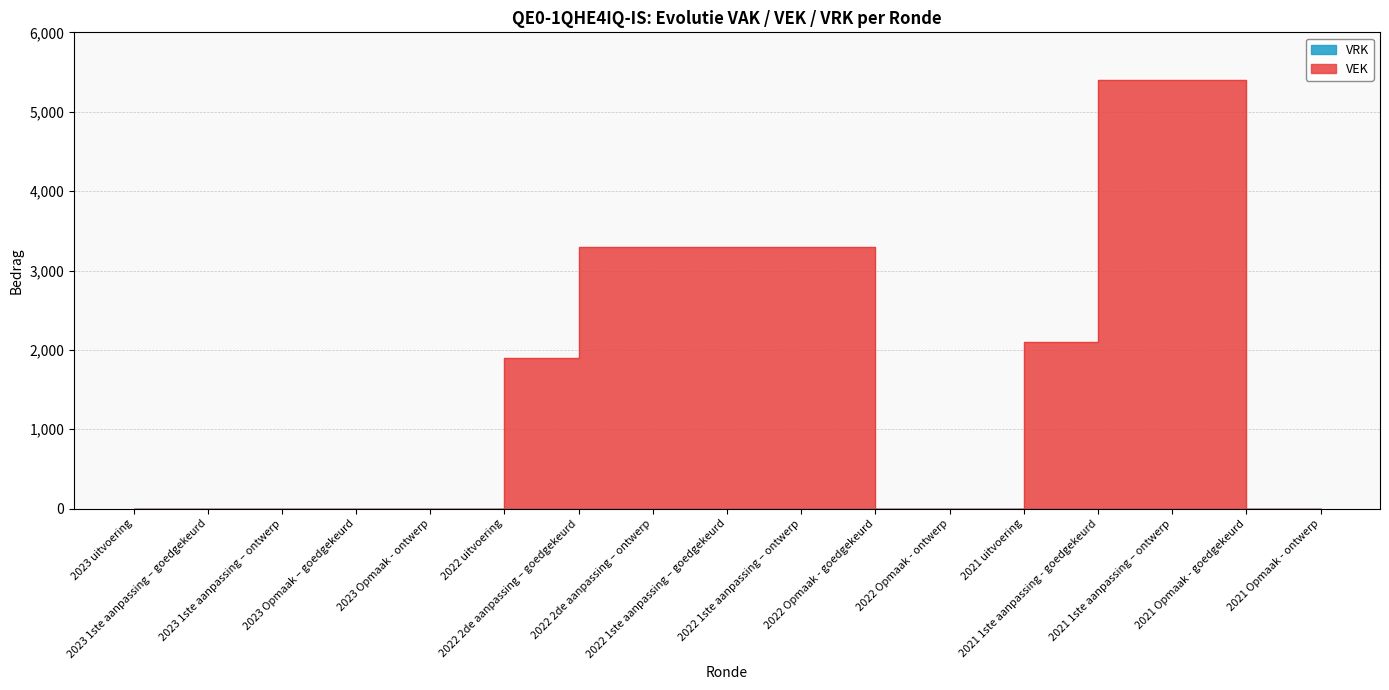

True or false: the data shows 2139 at 2022 2de aanpassing – goedgekeurd.

False